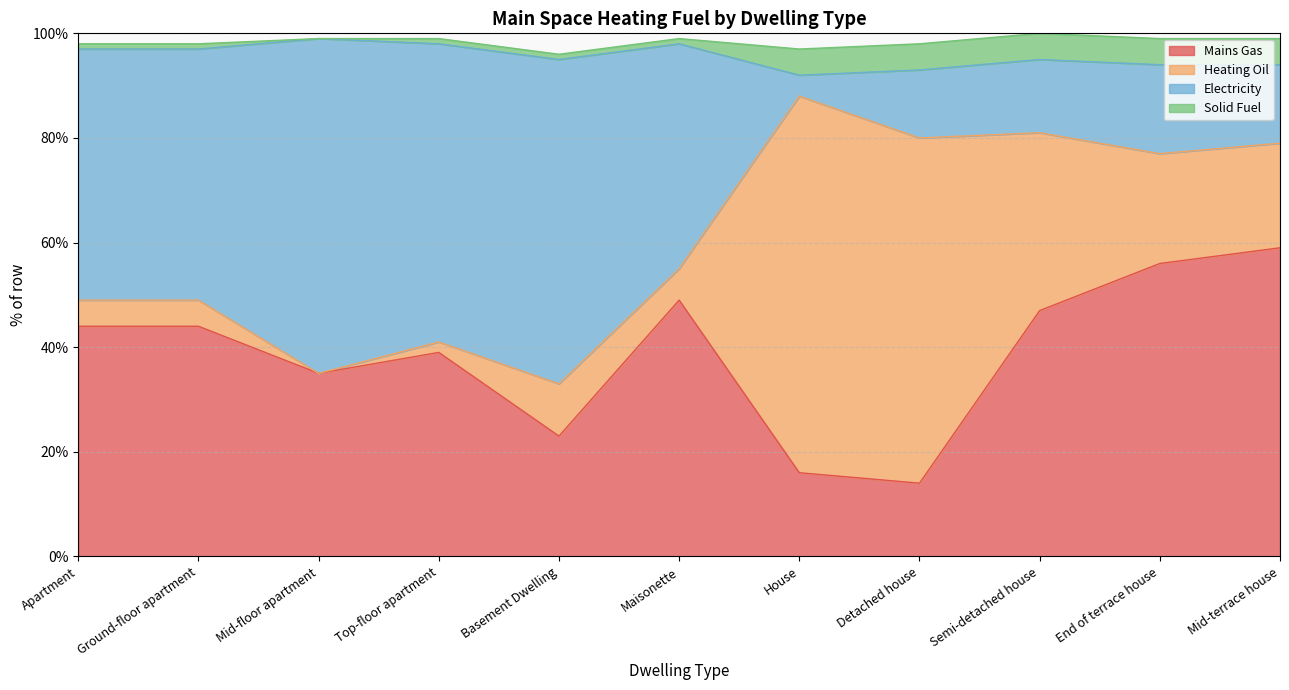

What is the average value of the Mains Gas series?

39